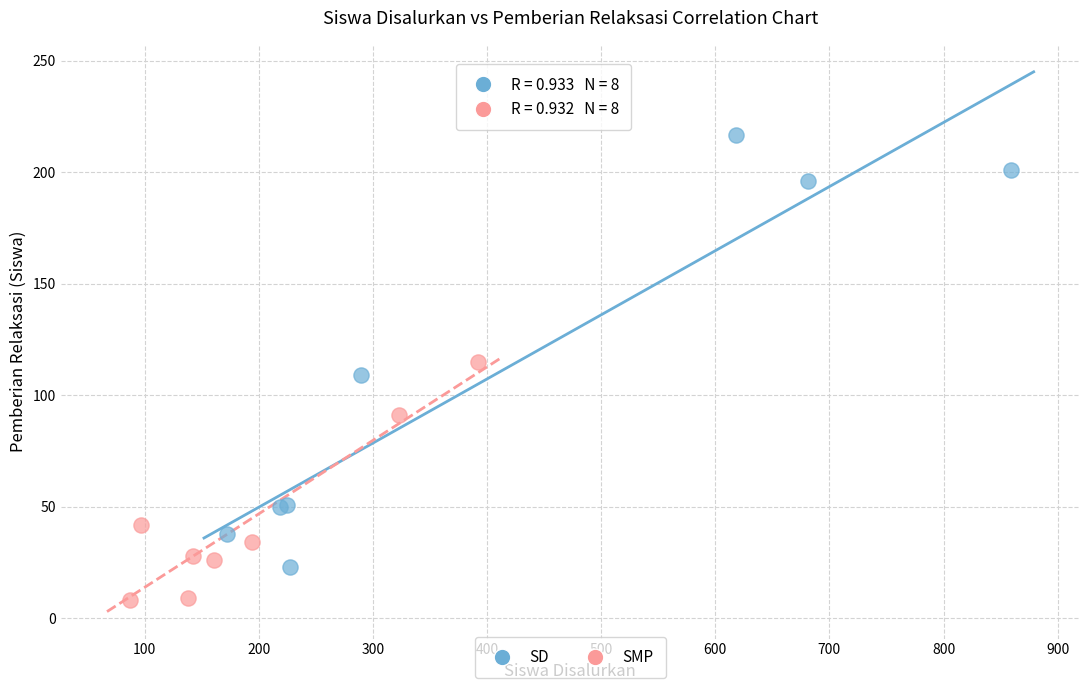

Which series has the widest spread of Y values?

SD